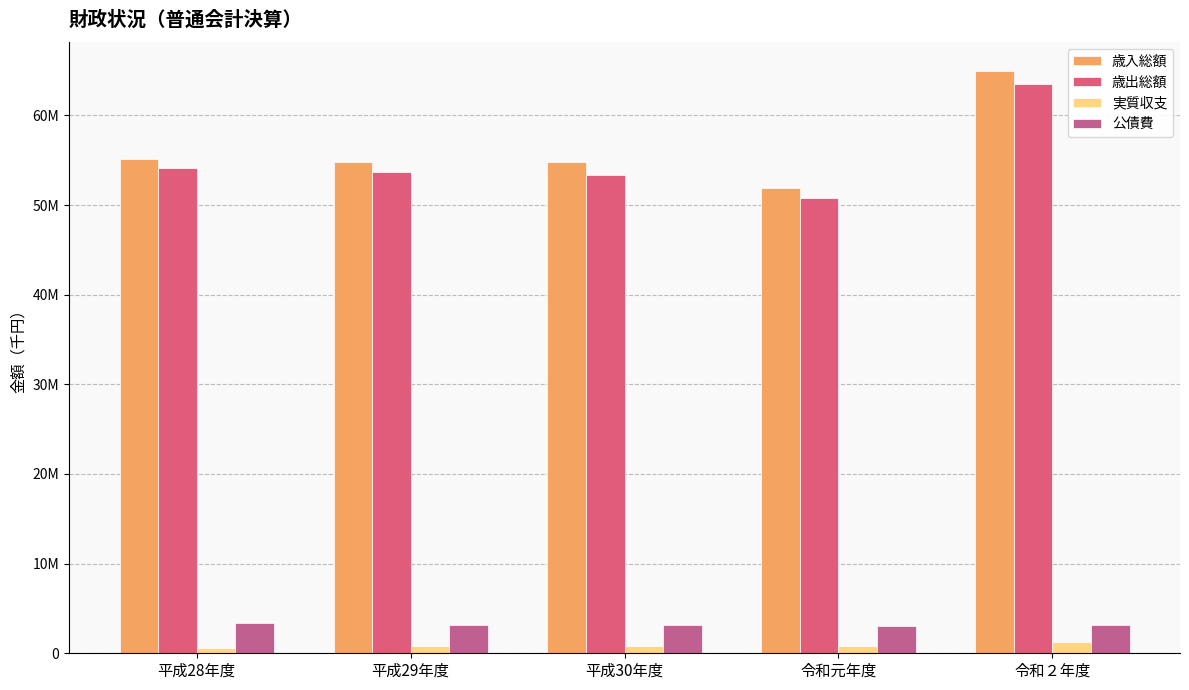

Are the bars grouped side by side (vs. stacked)?

Yes